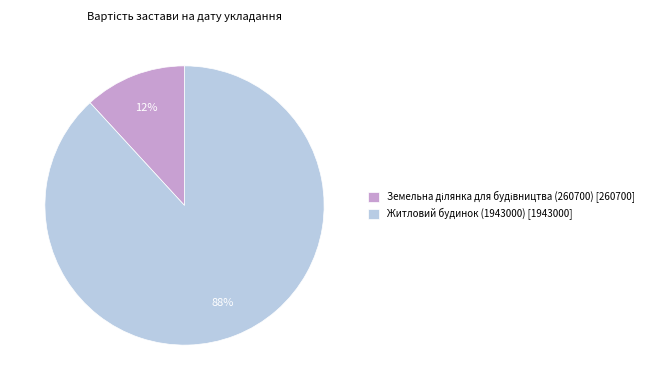

The Житловий будинок (1943000) [1943000] slice represents 88% of the pie. True or false?

True